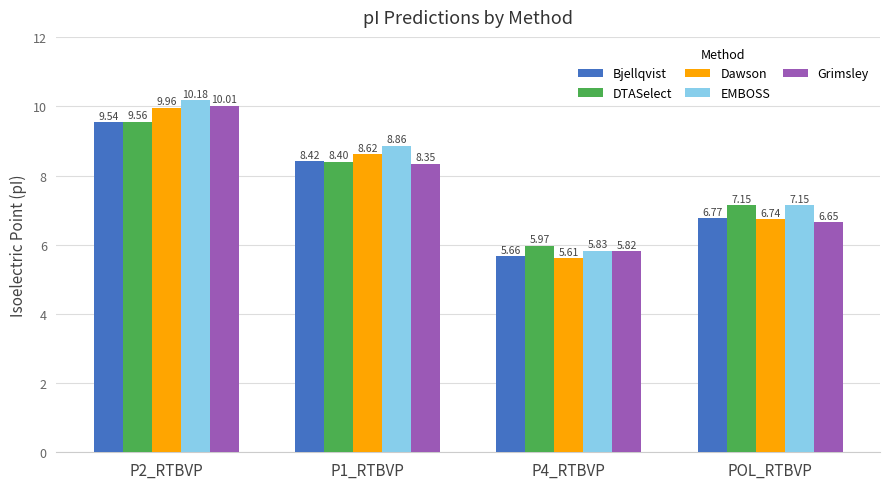

Which series changed the most between P1_RTBVP and POL_RTBVP?

Dawson